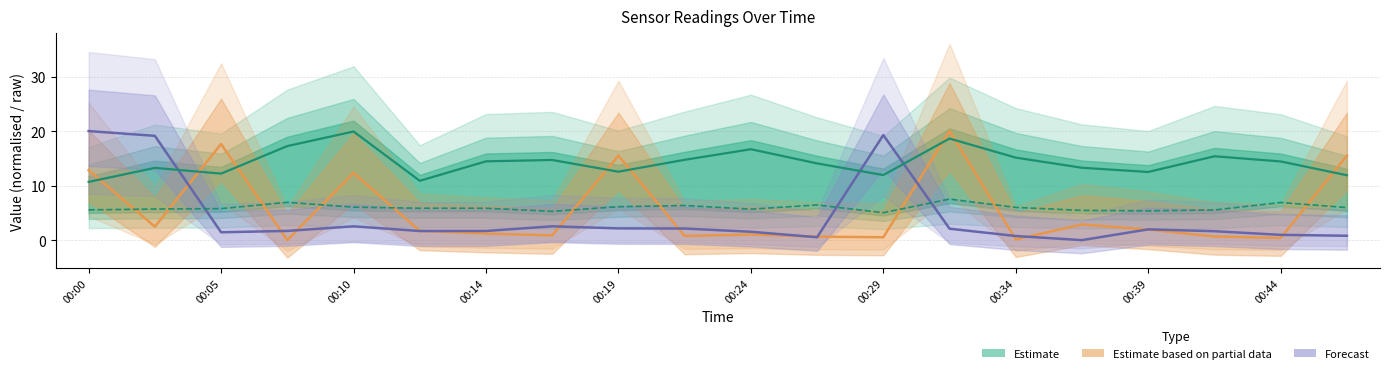

Rank the series at 00:00 from highest to lowest value.

Forecast (line), Estimate on partial (line), SDS_P1 (centre), SDS_P2 (centre)